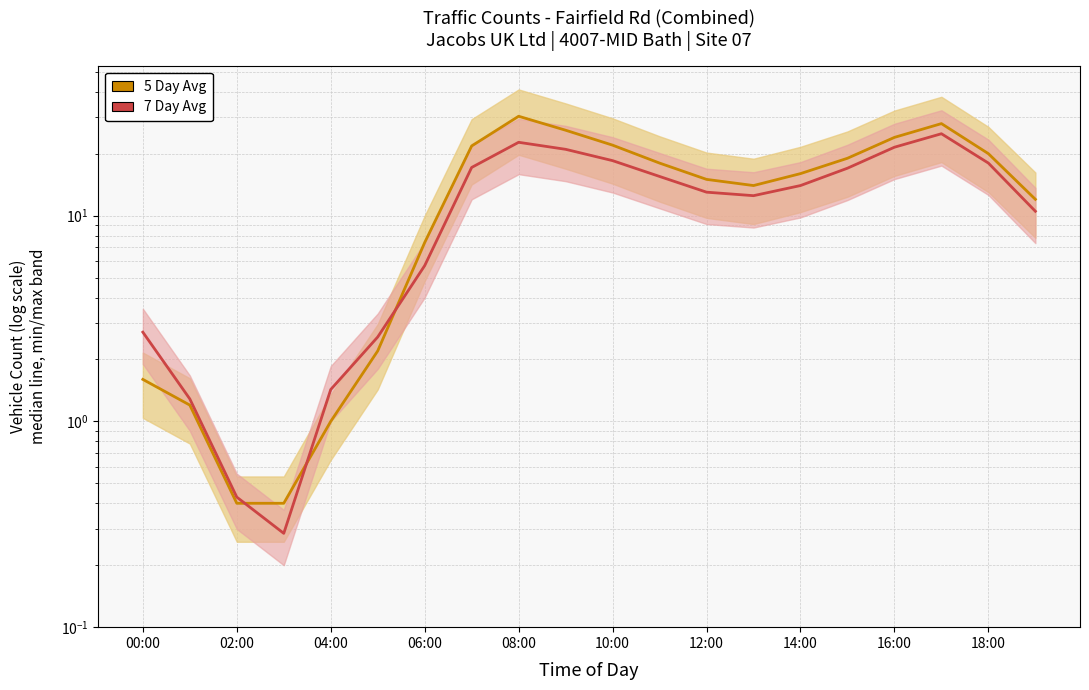

What is the value of the 7 Day Avg point at the 13th from the left?

13.0